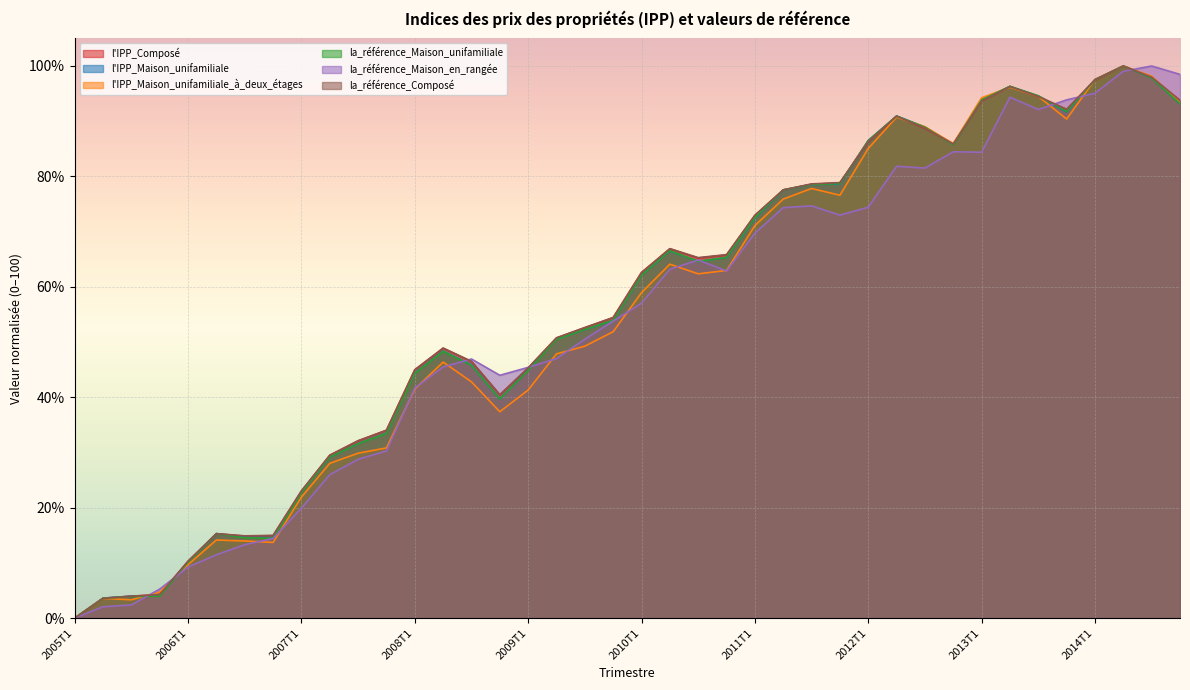

Which has a higher value, 2008T2 or 2012T4?

2012T4